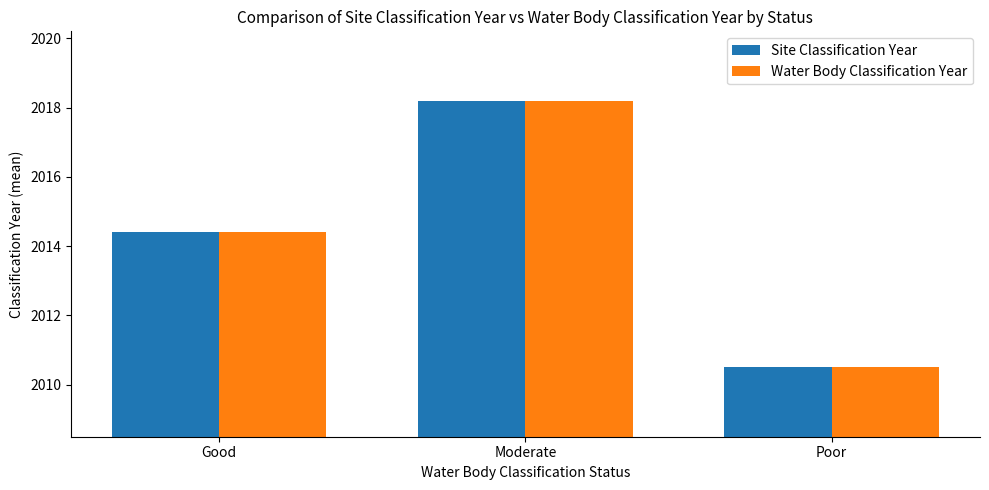

What is the smallest value displayed?

2010.5